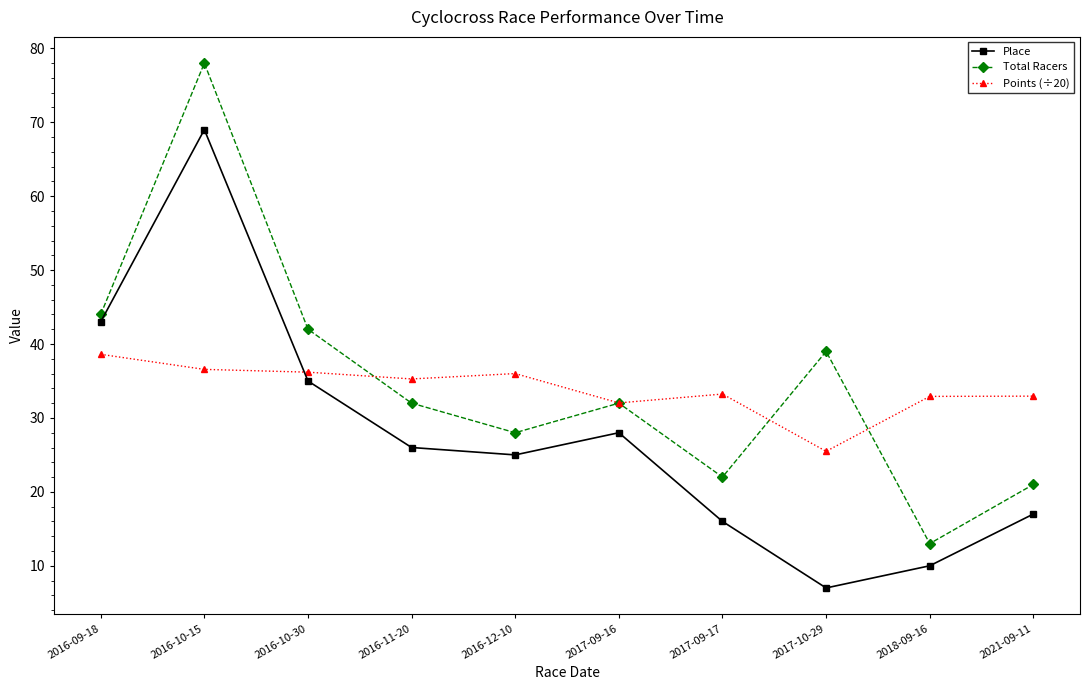

List the series in order of their overall mean, highest first.

Total Racers, Points (÷20), Place